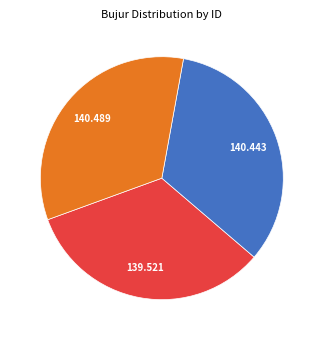

Is there any slice that represents more than half of the pie?

No